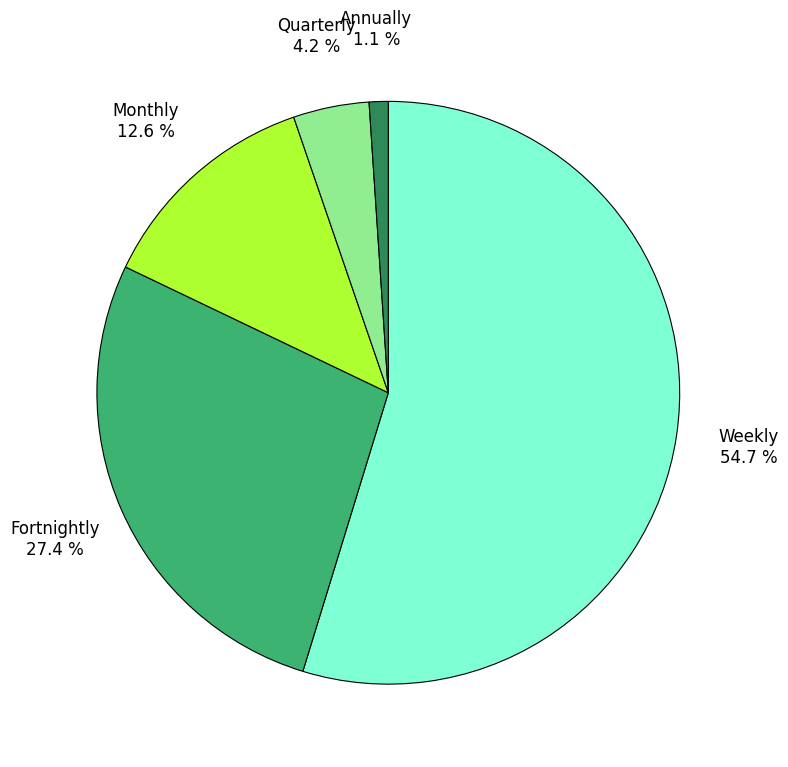

Rank the categories by value from lowest to highest.

Annually, Quarterly, Monthly, Fortnightly, Weekly